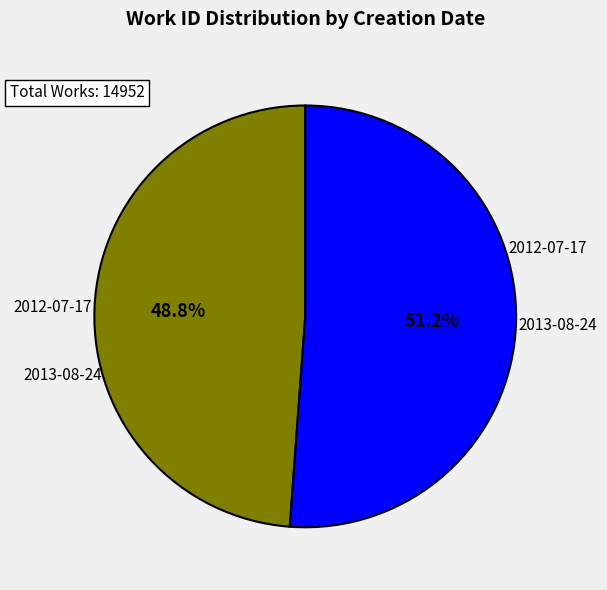

What percentage is the 2013-08-24 slice, to the nearest percent?

51%